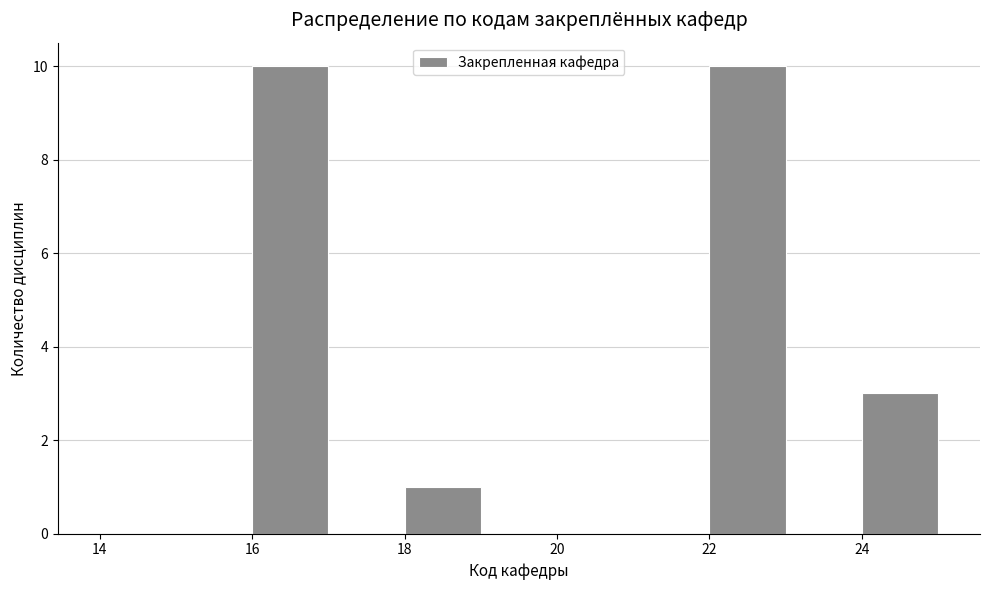

Reading left to right, list every bar in this chart as the range it spans on the x-axis followed by its height. The values are not printed on the chart, so give them approximately, as read against the axis.

14 to 15: 0
15 to 16: 0
16 to 17: 10
17 to 18: 0
18 to 19: 1
19 to 20: 0
20 to 21: 0
21 to 22: 0
22 to 23: 10
23 to 24: 0
24 to 25: 3